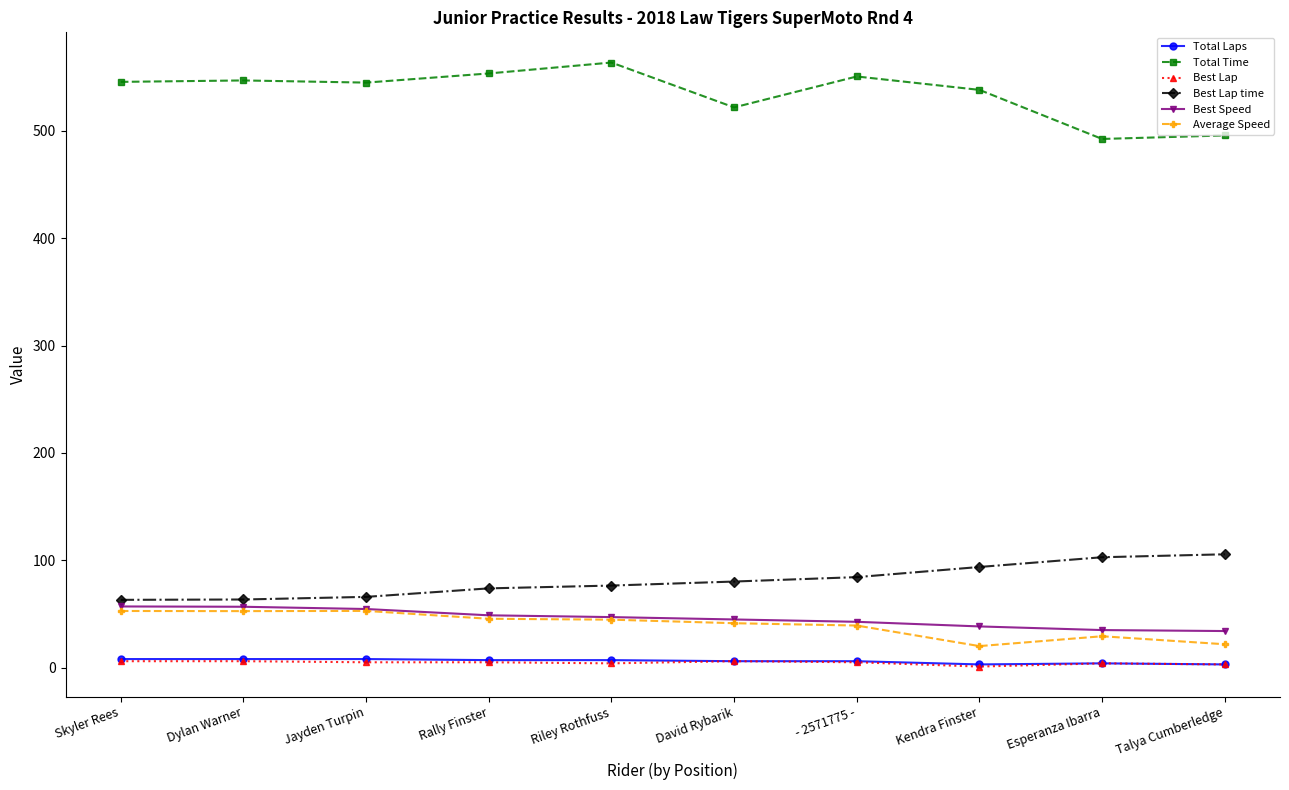

True or false: Average Speed and Total Laps intersect in this chart.

False